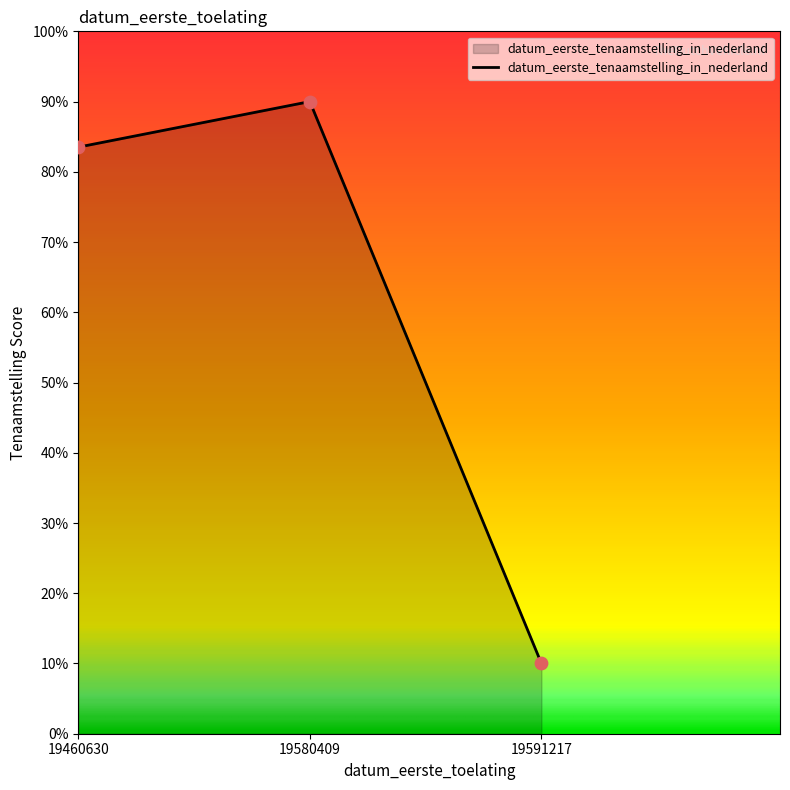

Between 19580409 and 19460630, which is larger?

19580409